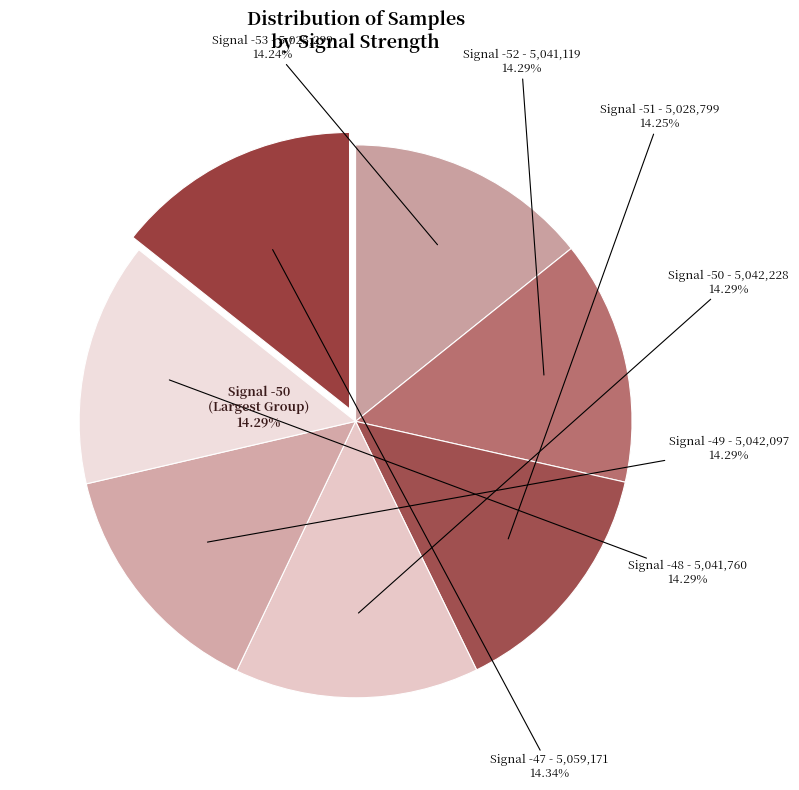

To the nearest percent, what is the average slice percentage?

14%